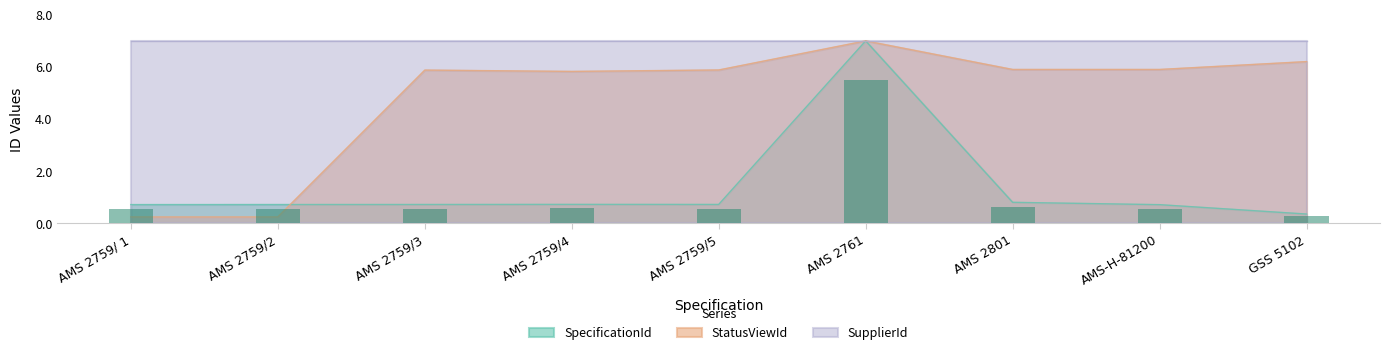

What is the difference between the maximum and second lowest values in the StatusViewId series?

6.8